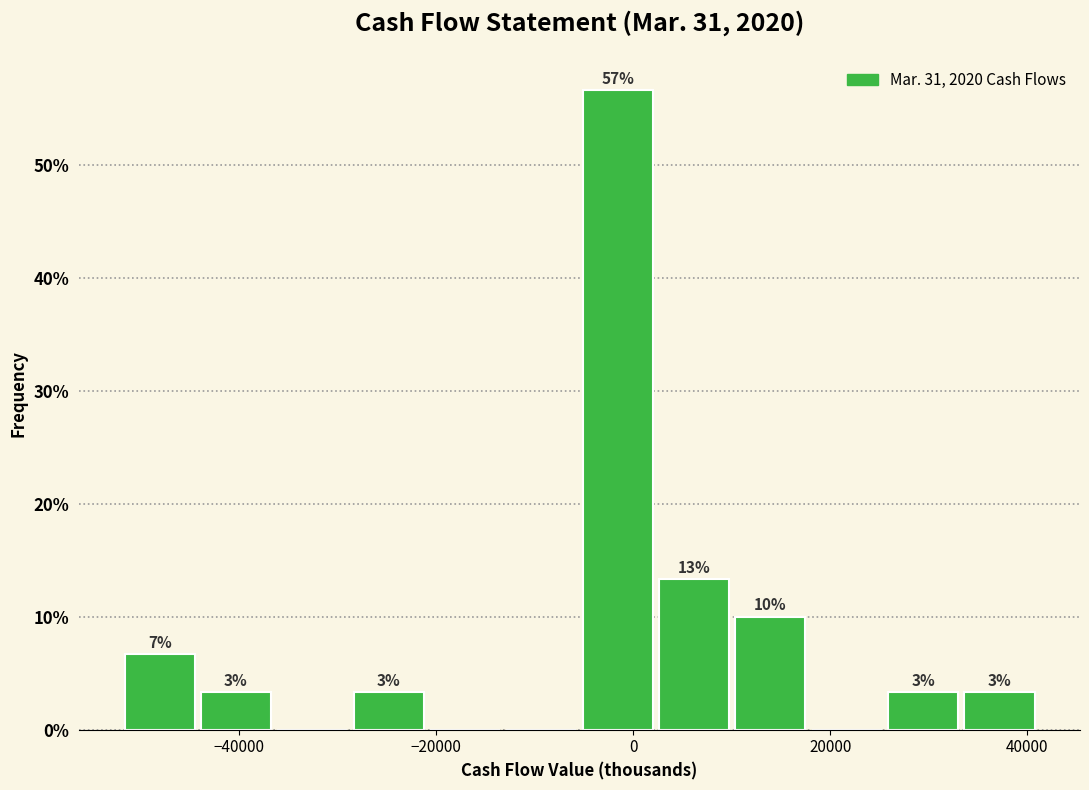

Around what value on the x-axis is the tallest bar? Give the approximate position of its centre, as read against the axis.

-2000